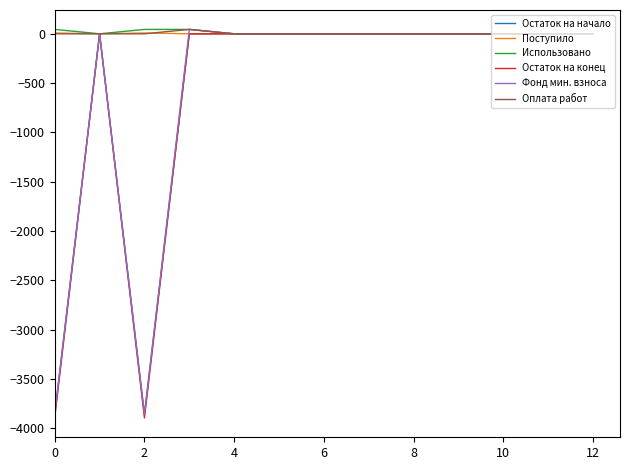

Does the chart display data point markers on the line(s)?

No